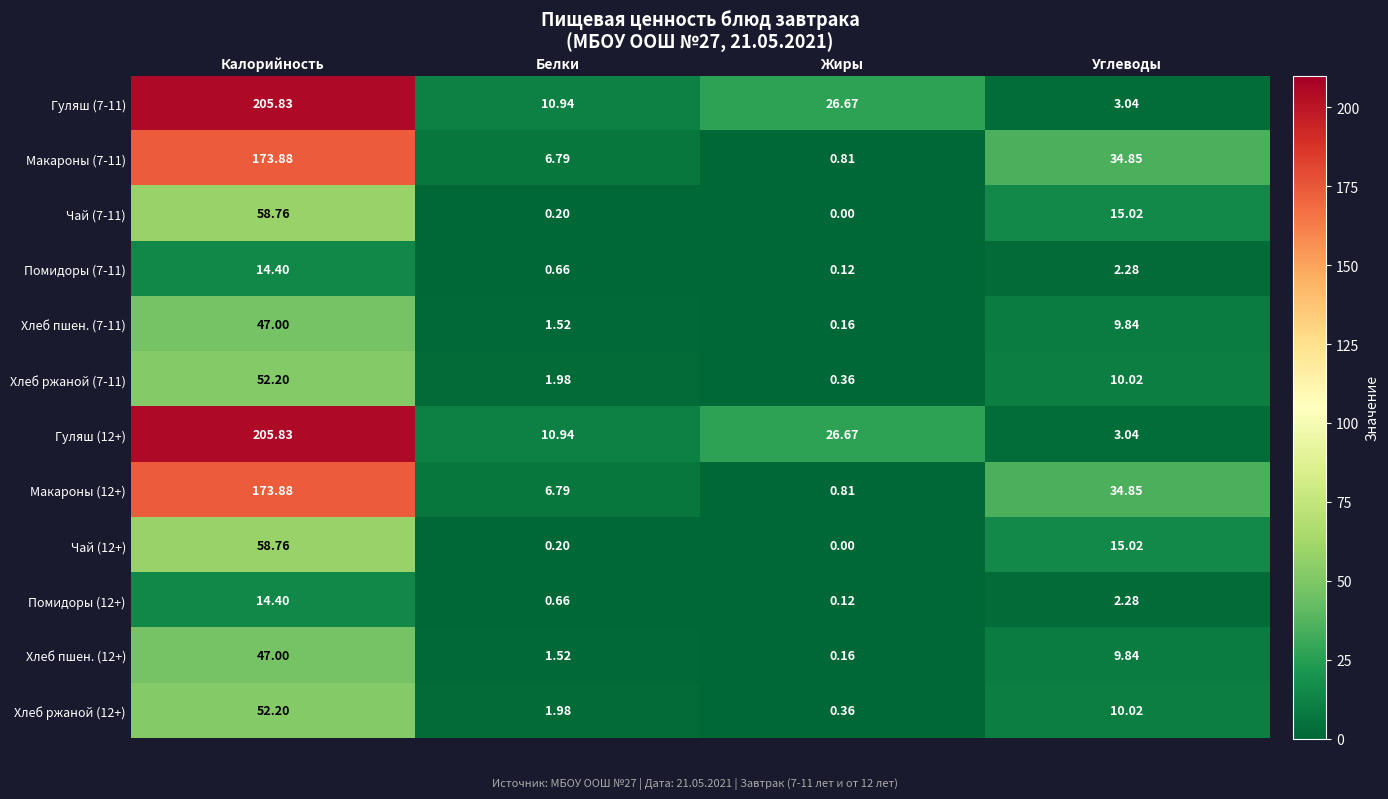

At which label is Гуляш (12+) closest to 104?

Жиры